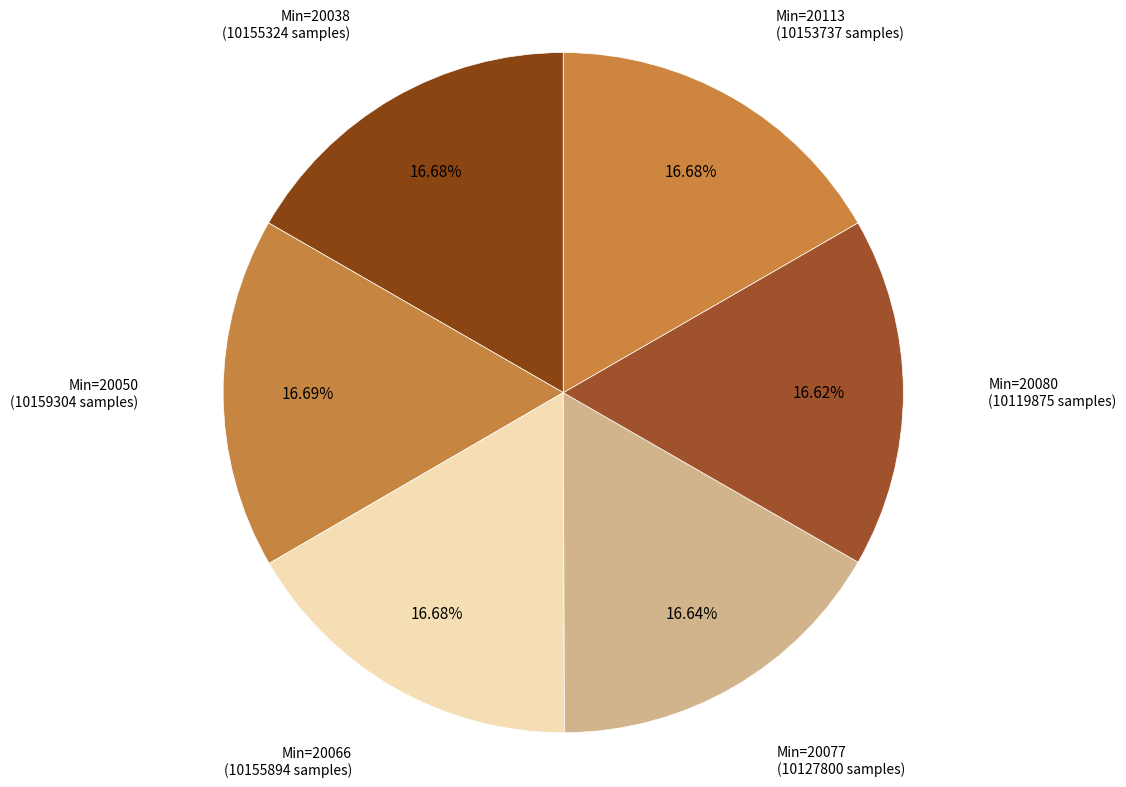

How many slices are in this pie chart?

6